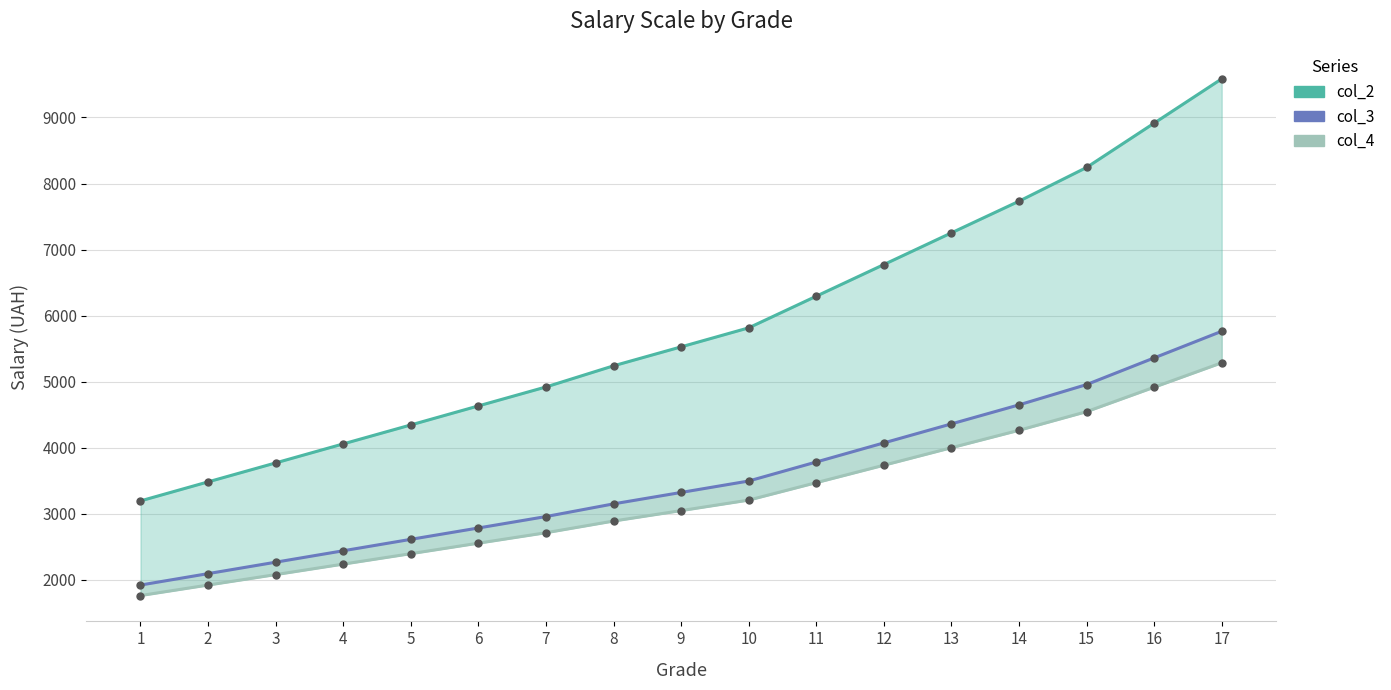

Reading left to right, extract all data points from this chart.

col_2: 1=3195	2=3483	3=3770	4=4058	5=4345	6=4633	7=4920	8=5240	9=5527	10=5815	11=6294	12=6773	13=7253	14=7732	15=8243	16=8914	17=9585
col_3: 1=1921	2=2094	3=2267	4=2440	5=2613	6=2785	7=2958	8=3150	9=3323	10=3496	11=3784	12=4073	13=4361	14=4649	15=4956	16=5360	17=5763
col_4: 1=1762	2=1921	3=2079	4=2238	5=2396	6=2555	7=2713	8=2890	9=3048	10=3207	11=3471	12=3735	13=4000	14=4264	15=4546	16=4916	17=5286